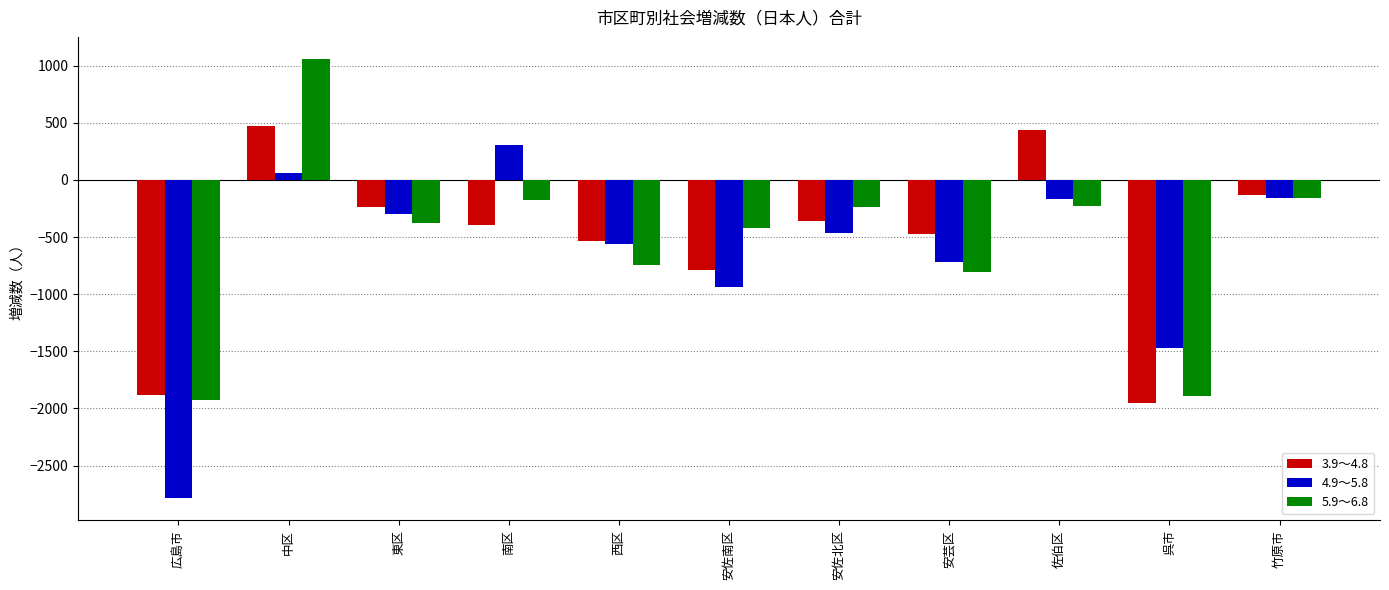

What is the difference between the 4.9～5.8 values at 広島市 and 南区?

3088